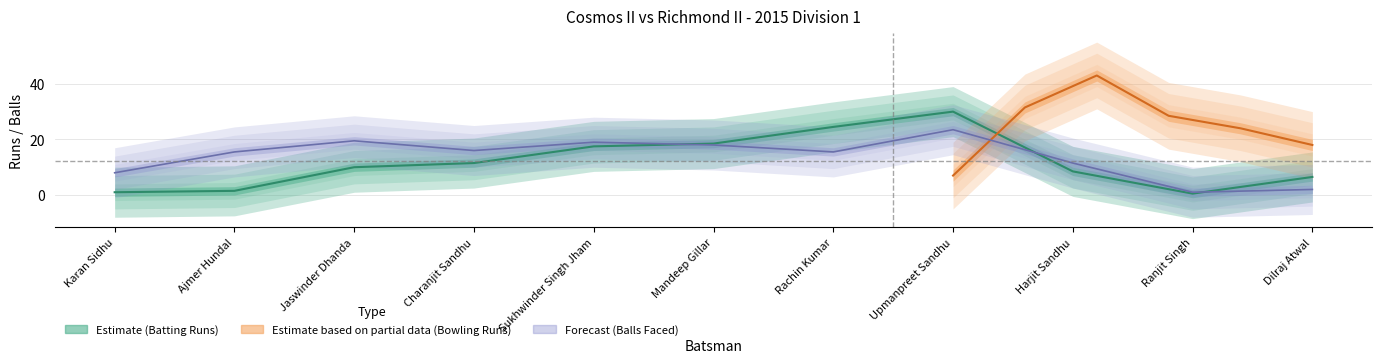

What is the sum of all Cosmos II Balls values?

151